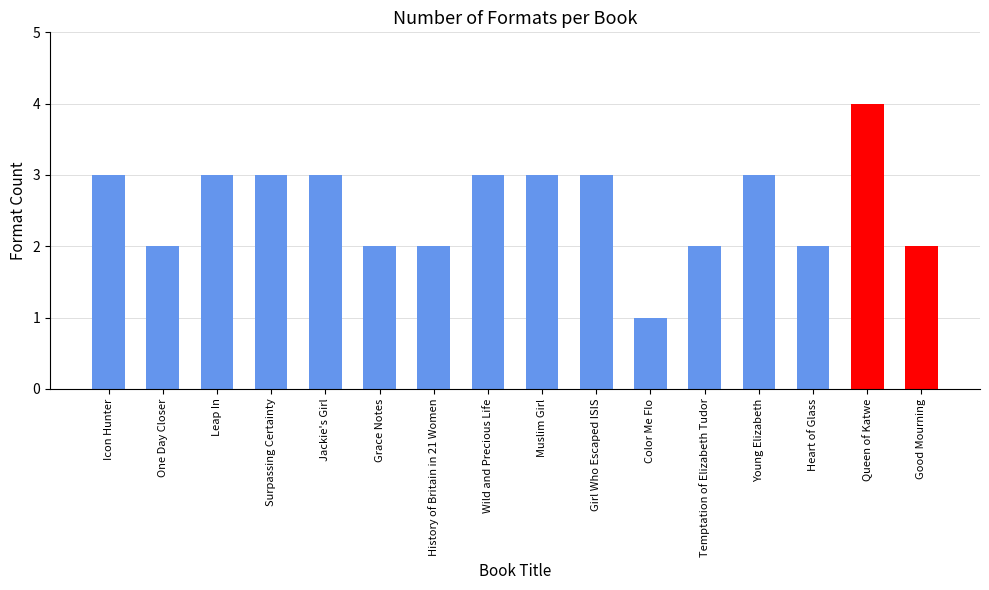

How many bars are there in total?

16